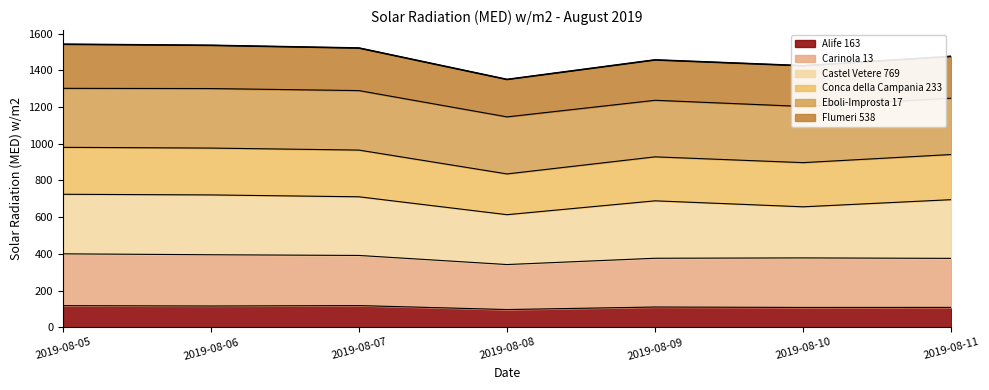

In Alife 163, how many points are lower than both neighbors (excluding endpoints)?

3